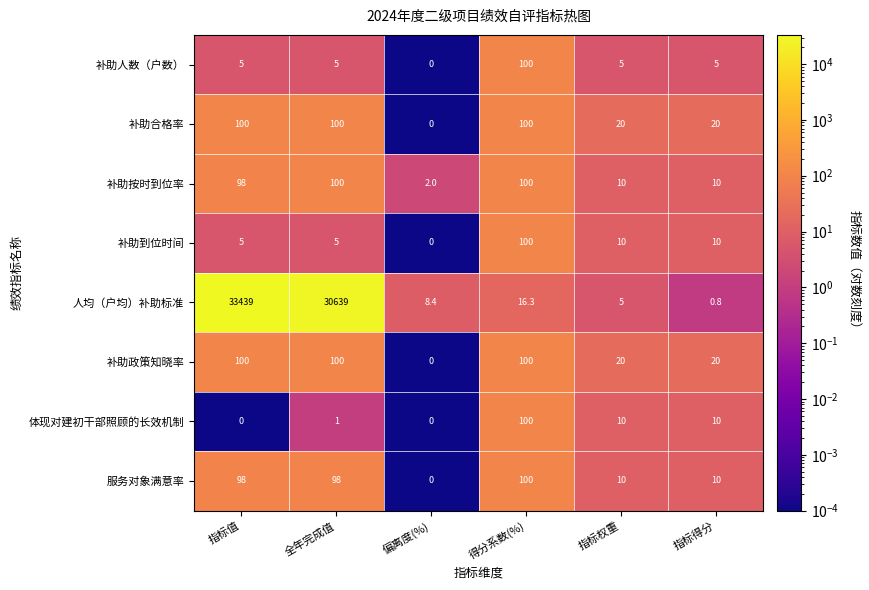

What is the total value across all series at 偏离度(%)?

10.4